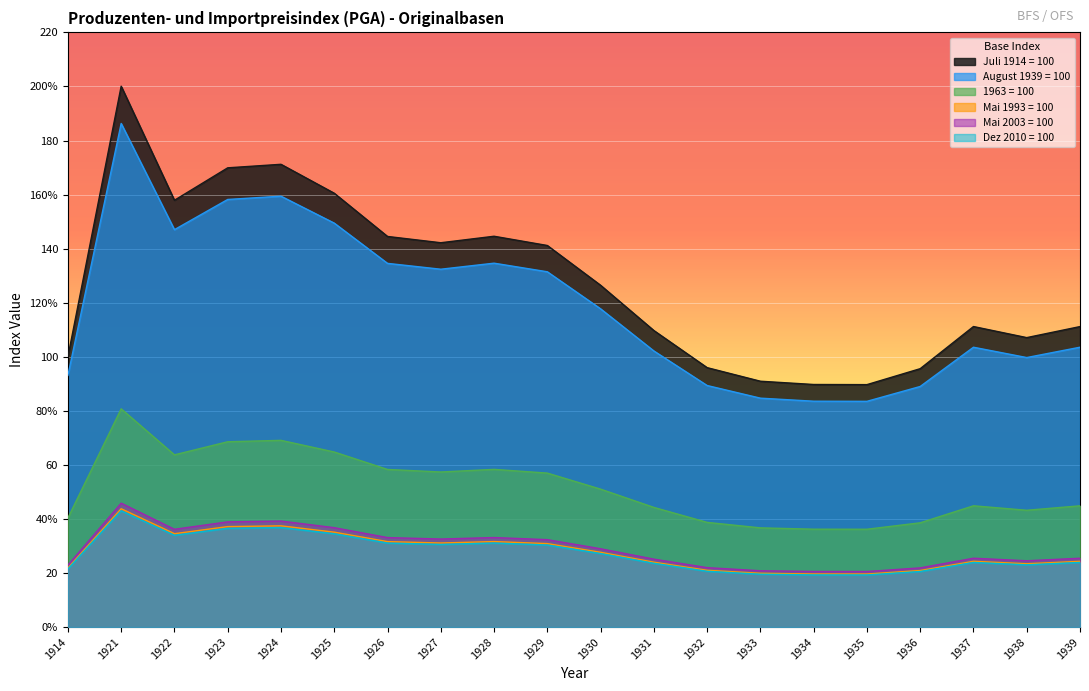

At which label does Mai 2003 = 100 reach its minimum?

1935